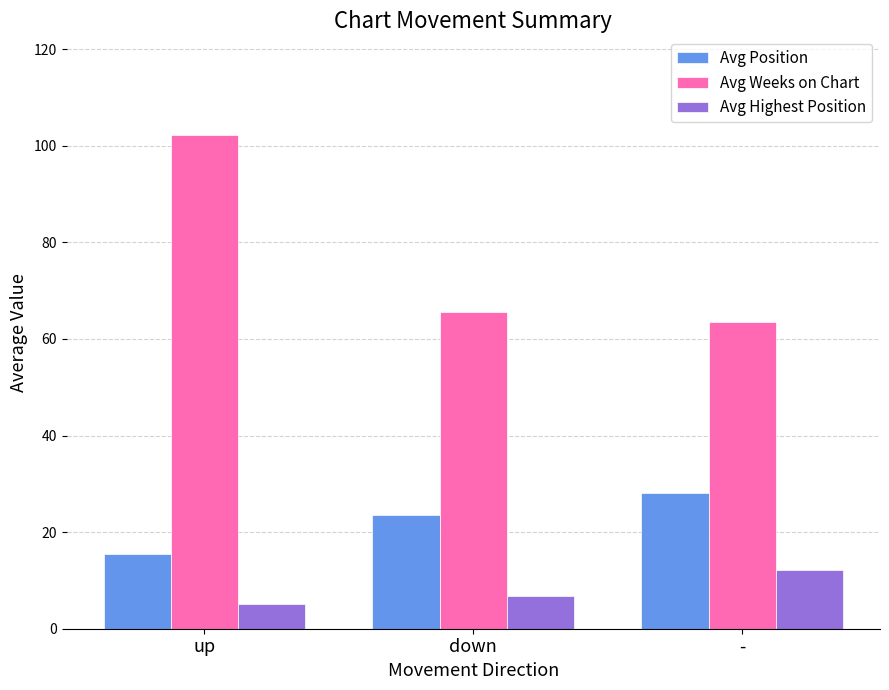

True or false: Avg Highest Position has a value of 5.2 at up.

True